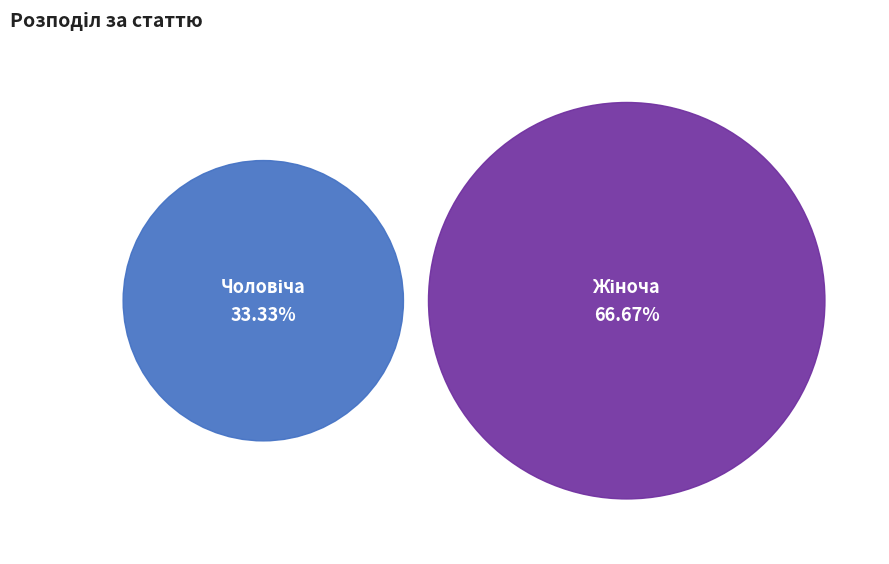

To the nearest percent, what is the difference between the Чоловіча and Жіноча slice percentages?

33%